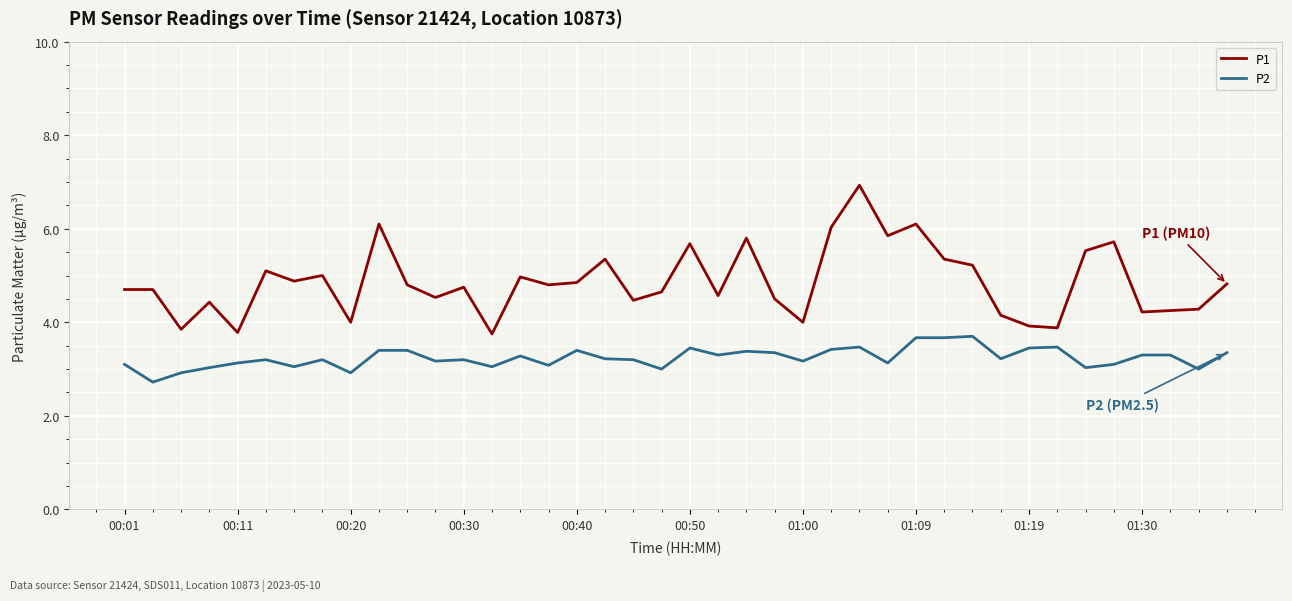

What is the maximum value for P1?

6.9